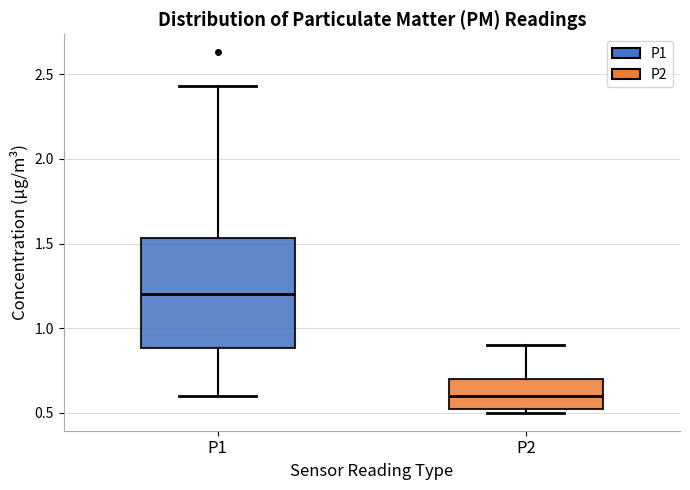

Which box has the highest median line?

P1